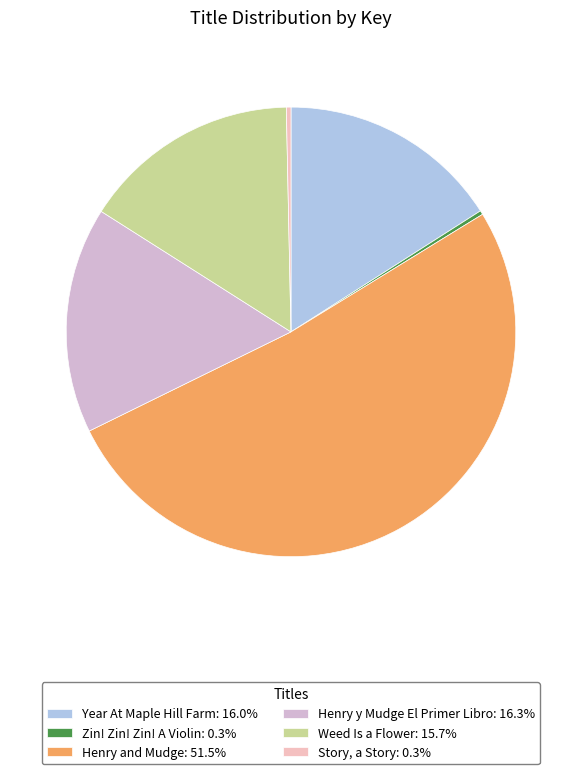

What percentage is the Weed Is a Flower slice, to the nearest percent?

16%